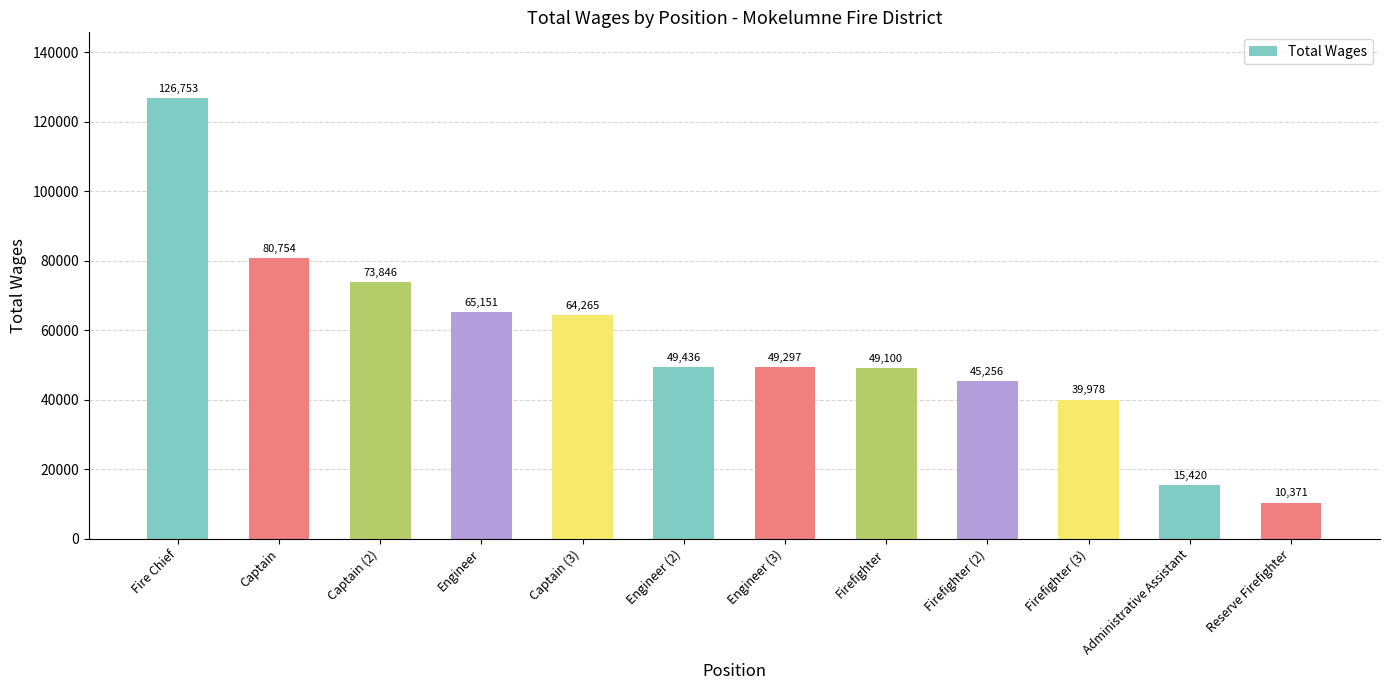

Read the value at Firefighter (3), to the nearest 50.

40000